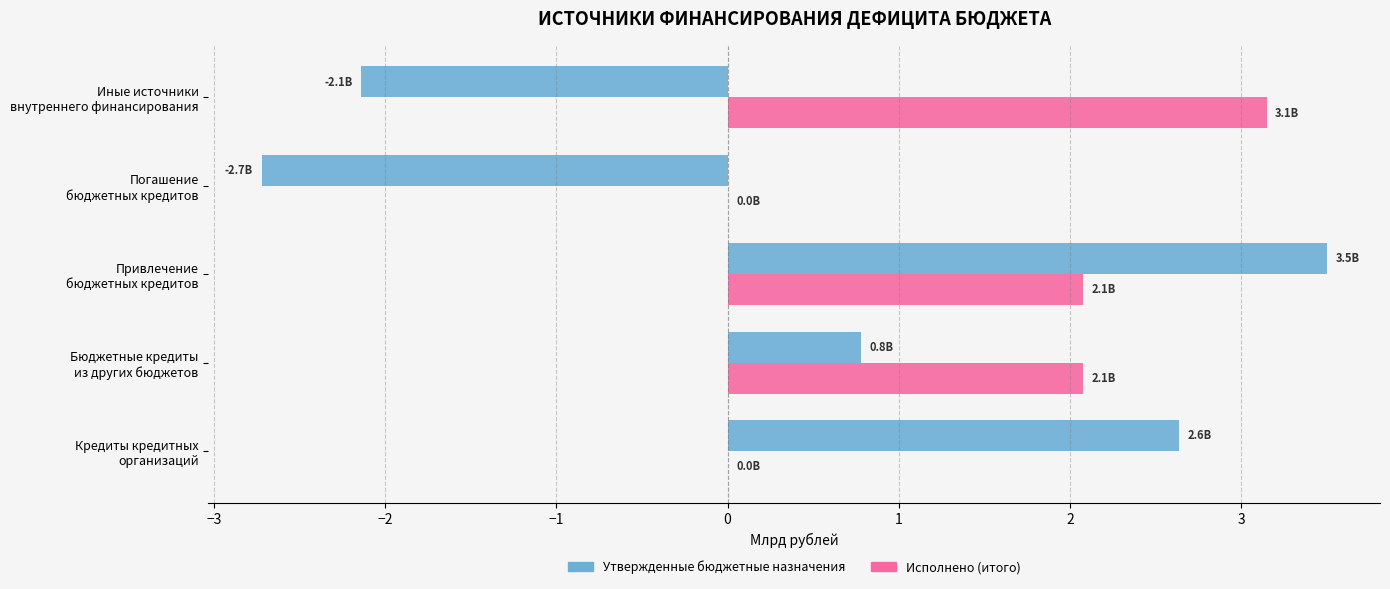

What is the greatest value displayed?

3.5